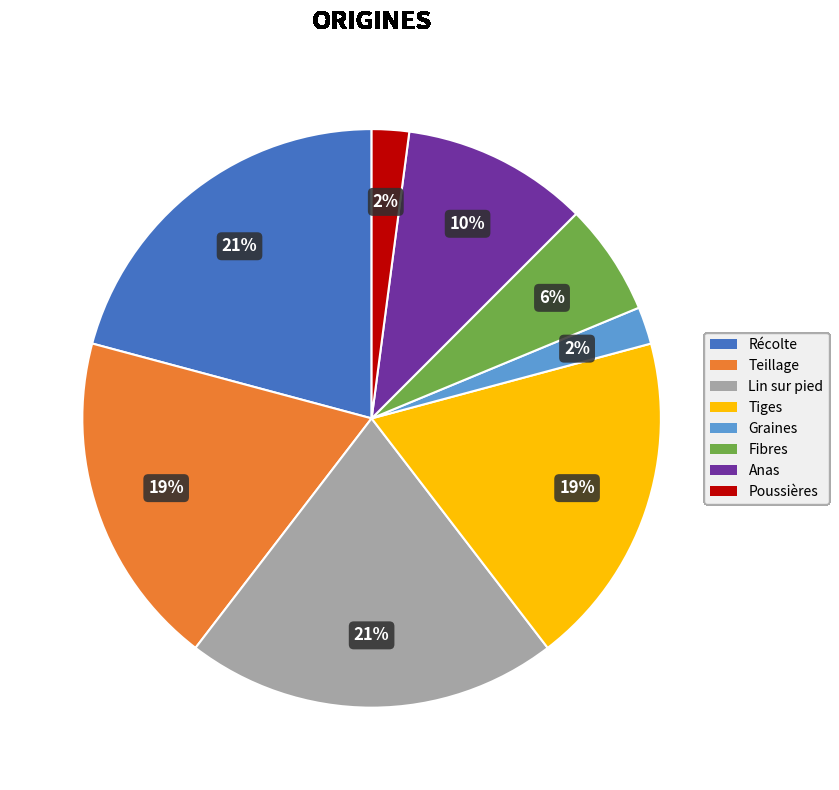

Does any single category account for the majority?

No